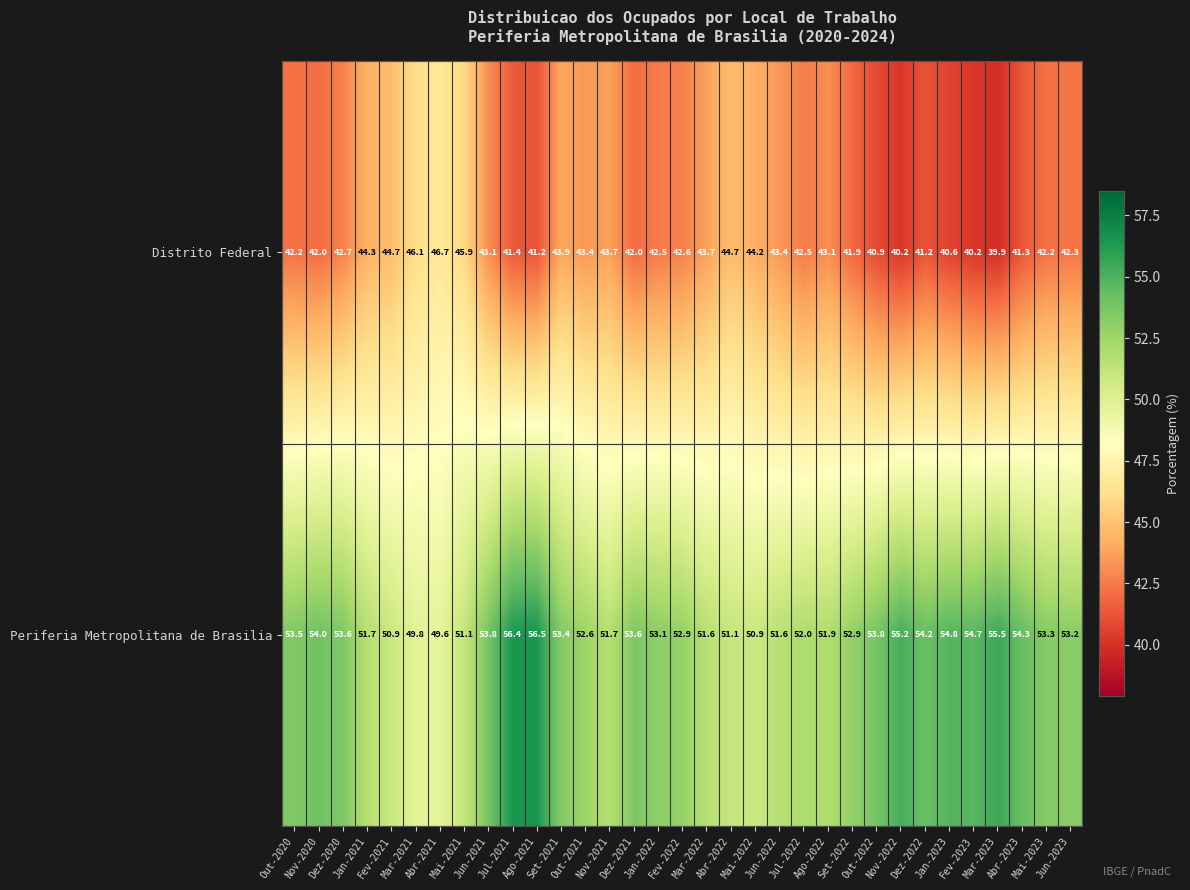

What is the sum of all Distrito Federal values?

1410.7